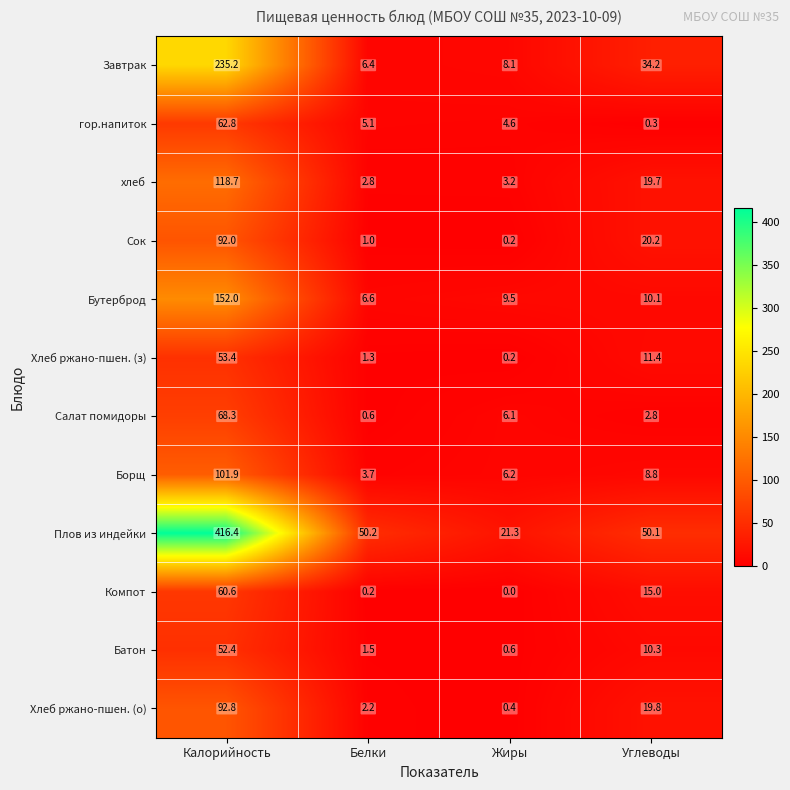

List the series in order of their peak value, lowest first.

Батон, Хлеб ржано-пшен. (з), Компот, гор.напиток, Салат помидоры, Сок, Хлеб ржано-пшен. (о), Борщ, хлеб, Бутерброд, Завтрак, Плов из индейки